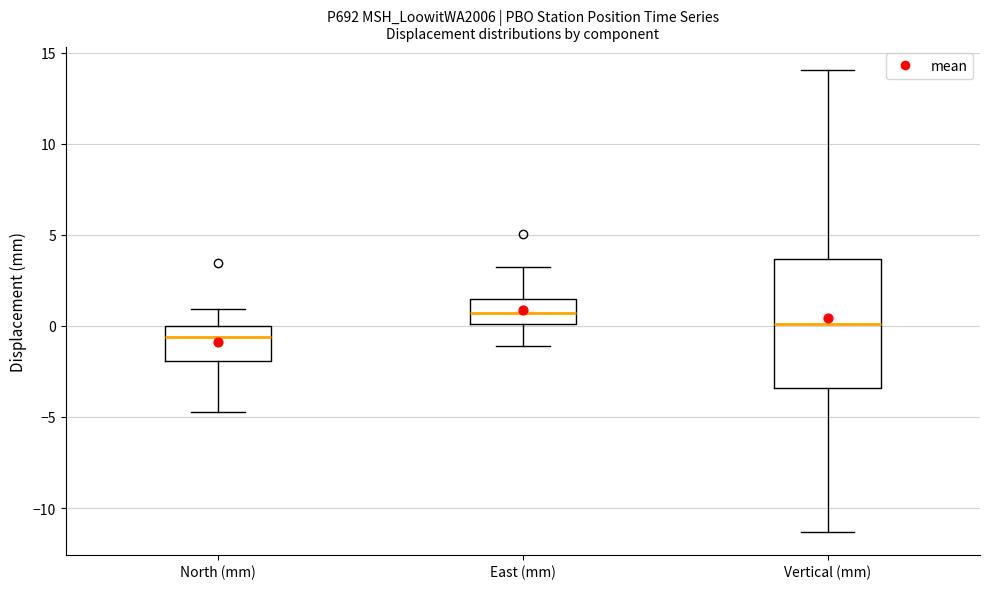

Where does the median line of the box for East (mm) sit on the y-axis? The values are not printed on the chart, so give them approximately, as read against the axis.

0.5